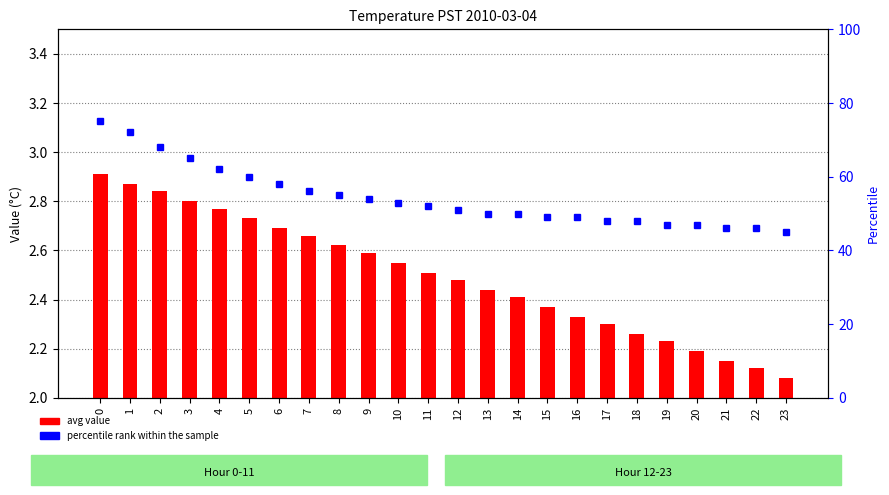

Does the chart contain stacked bars?

No